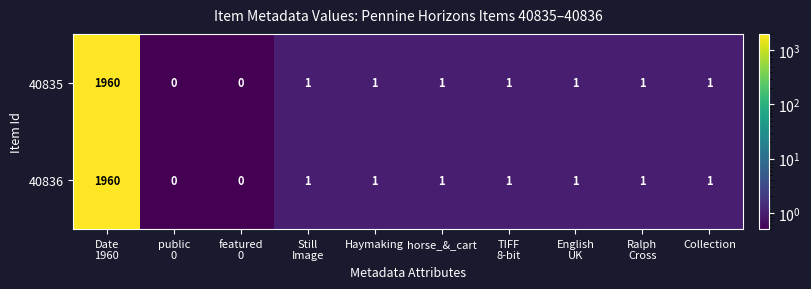

What is the average value of the 40835 series?

197